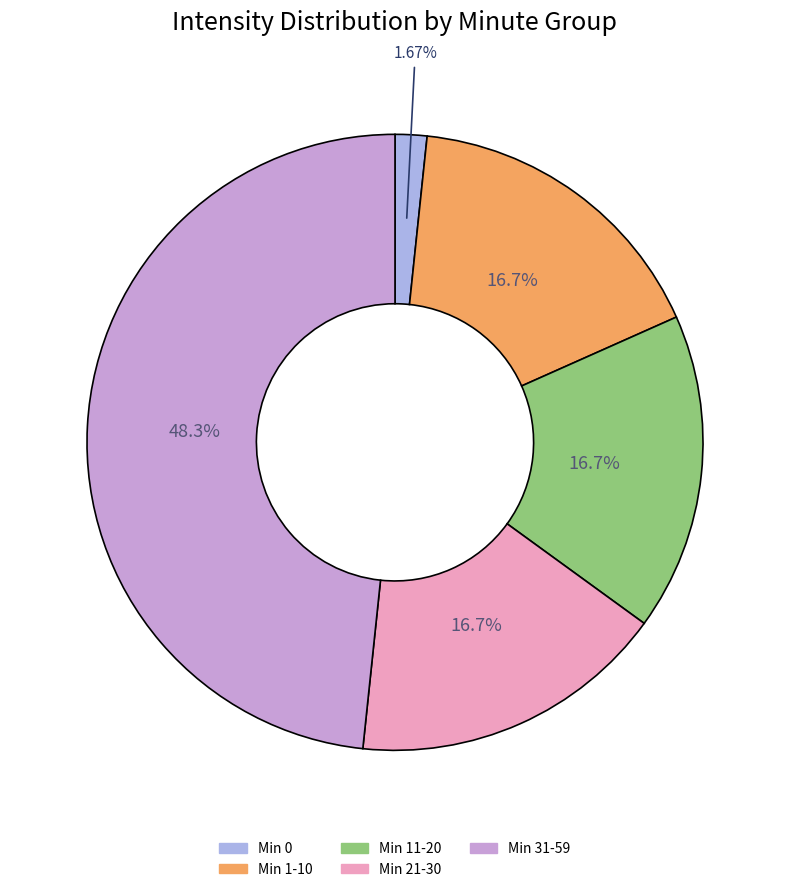

How many slices are in this pie chart?

5